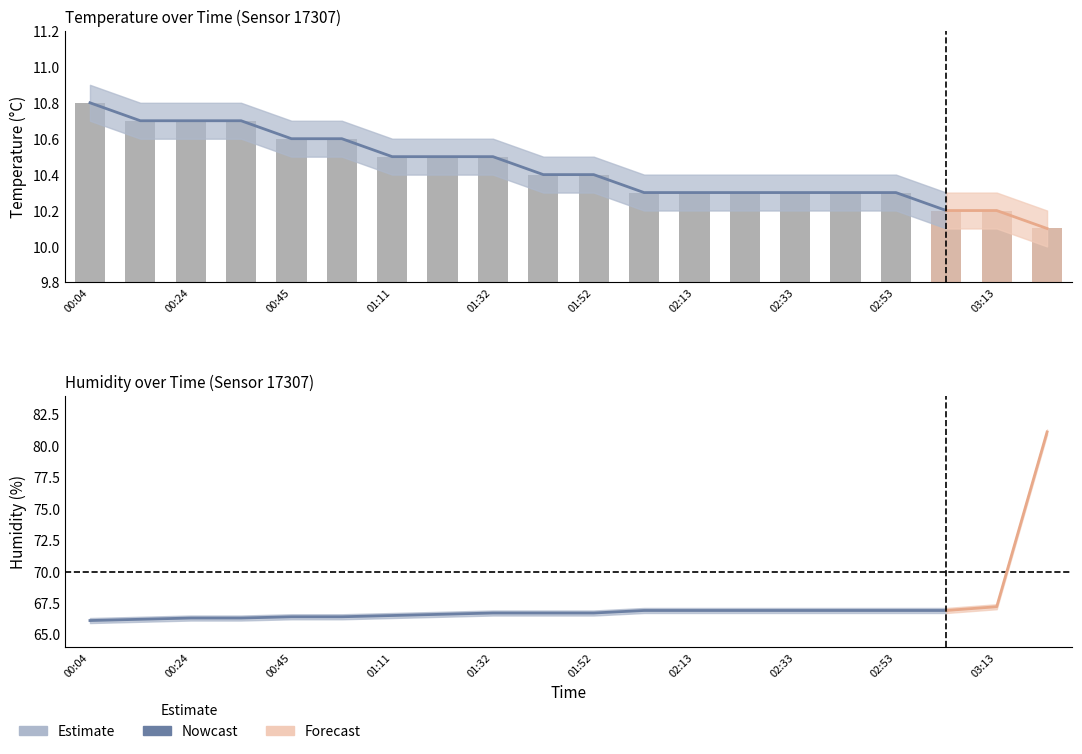

What is the label of the 1st bar from the right?

03:23